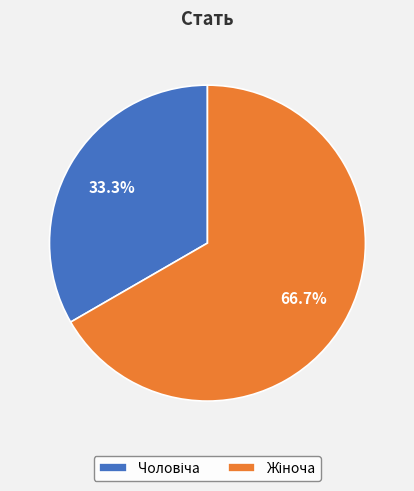

Is there a majority slice in this chart?

Yes